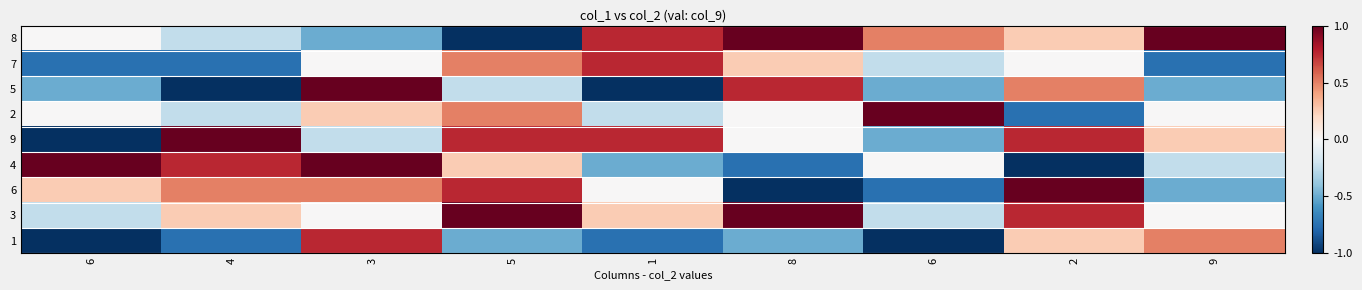

Which series has the largest range (max minus min)?

8